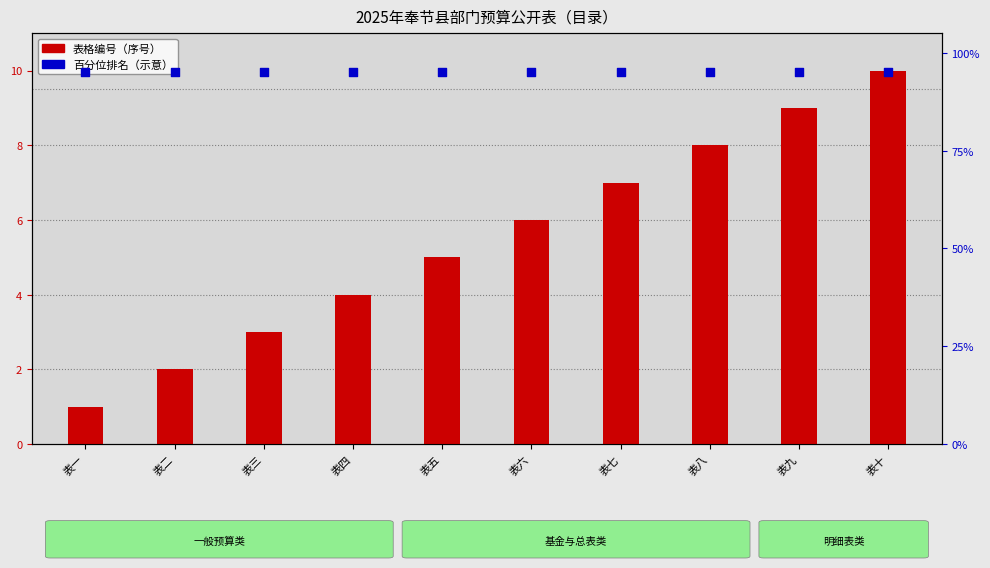

At how many categories does at least one series exceed 4?

10